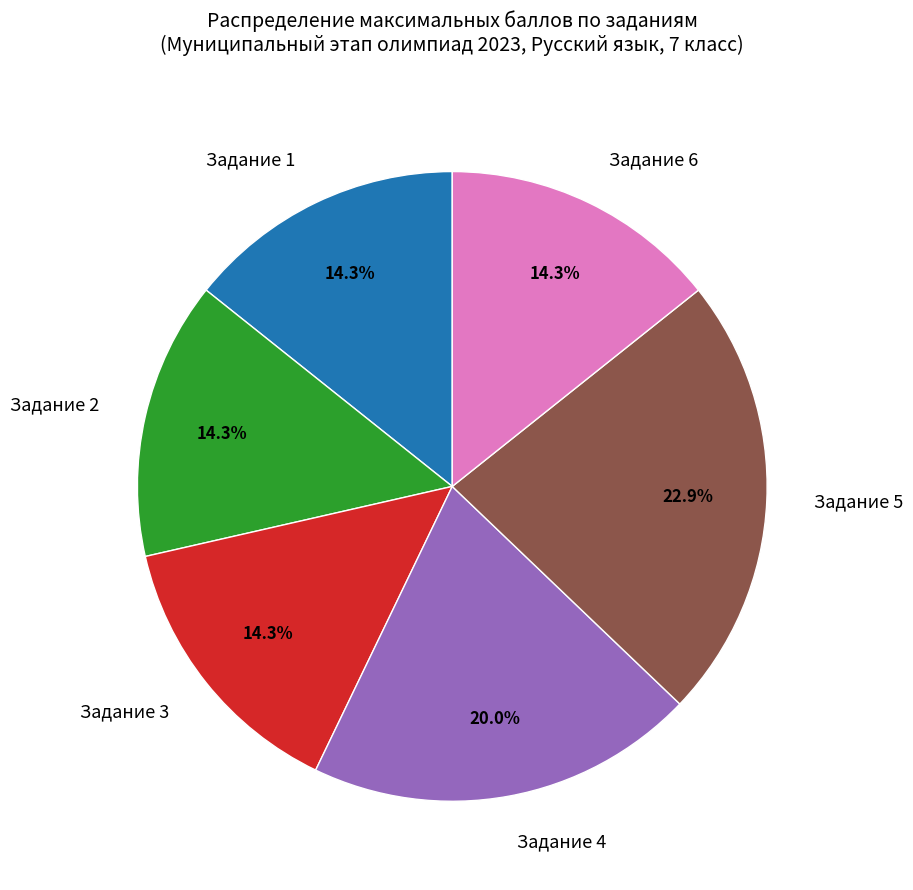

How many segments does this pie chart have?

6